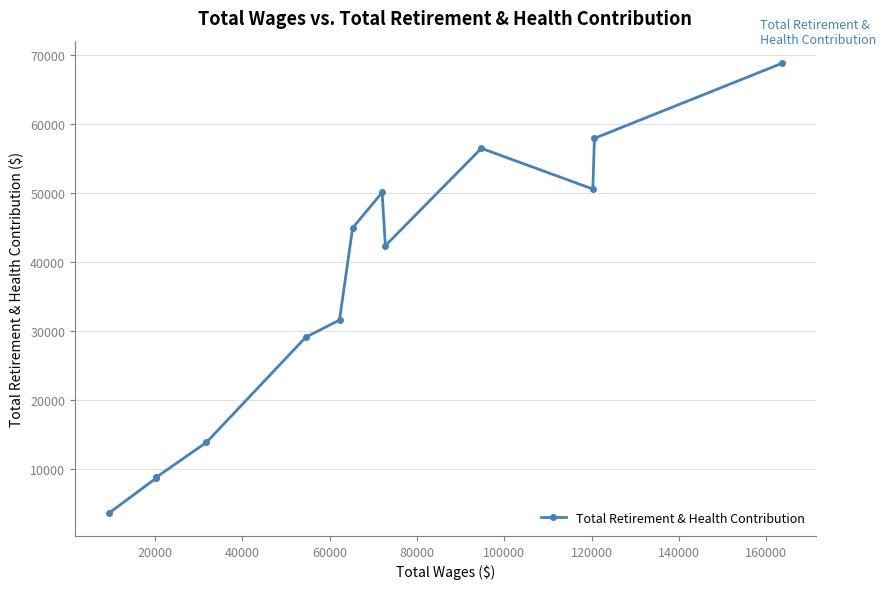

What is the difference between the second highest and second lowest values?

49349